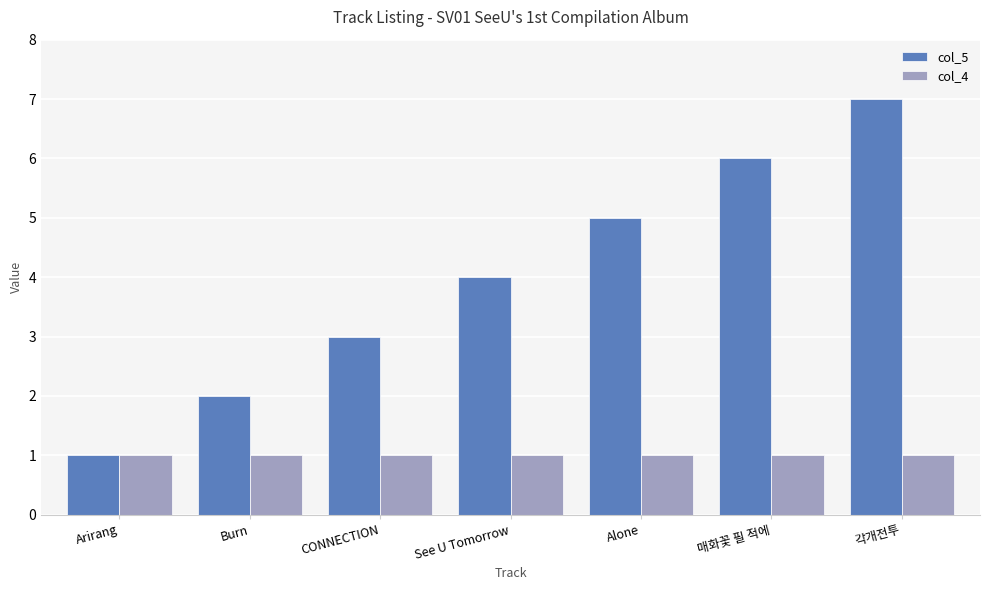

What is the difference between the highest and lowest values at 각개전투?

6